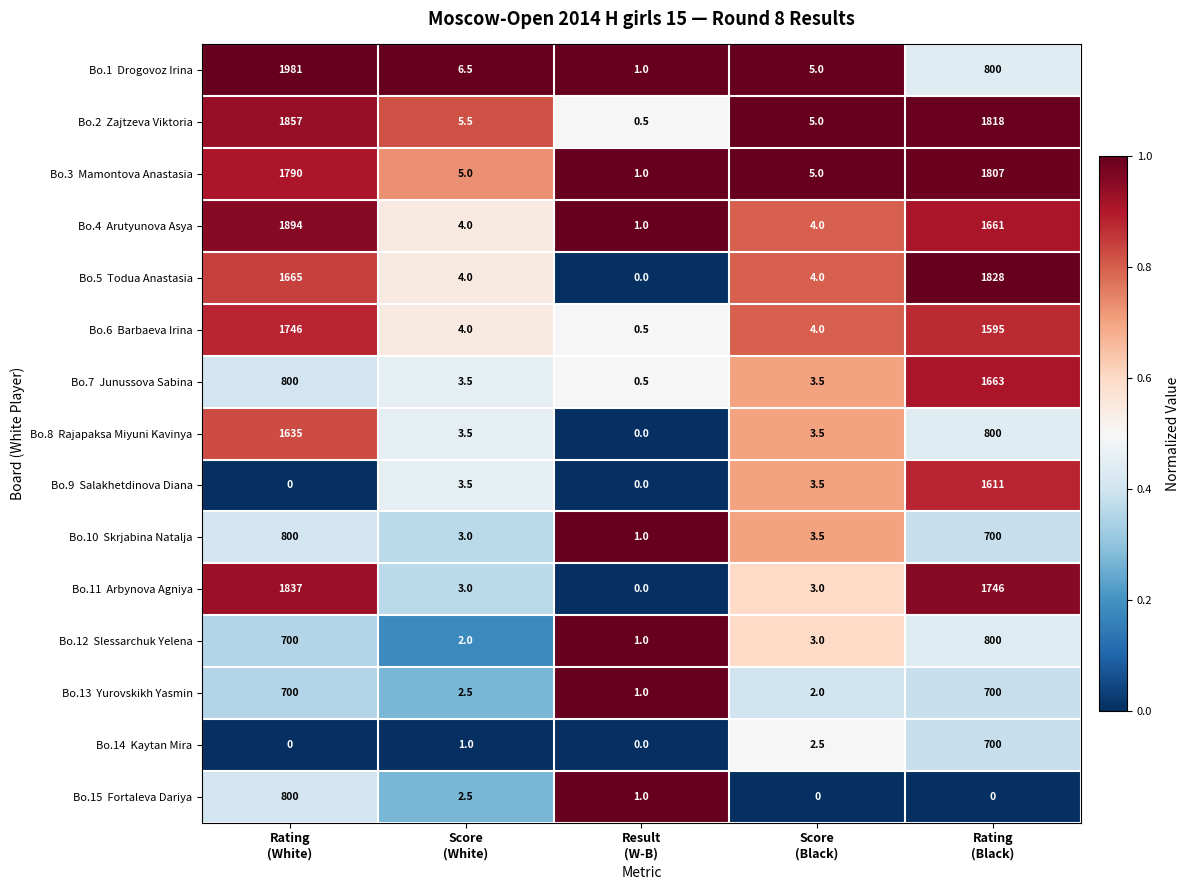

How many categories are shown in the chart?

5